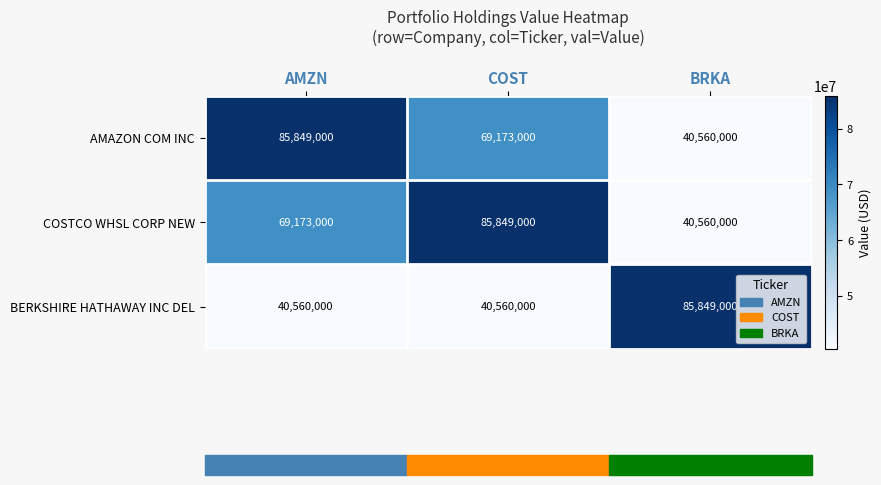

Where is AMAZON COM INC nearest to the value 63204500?

COST